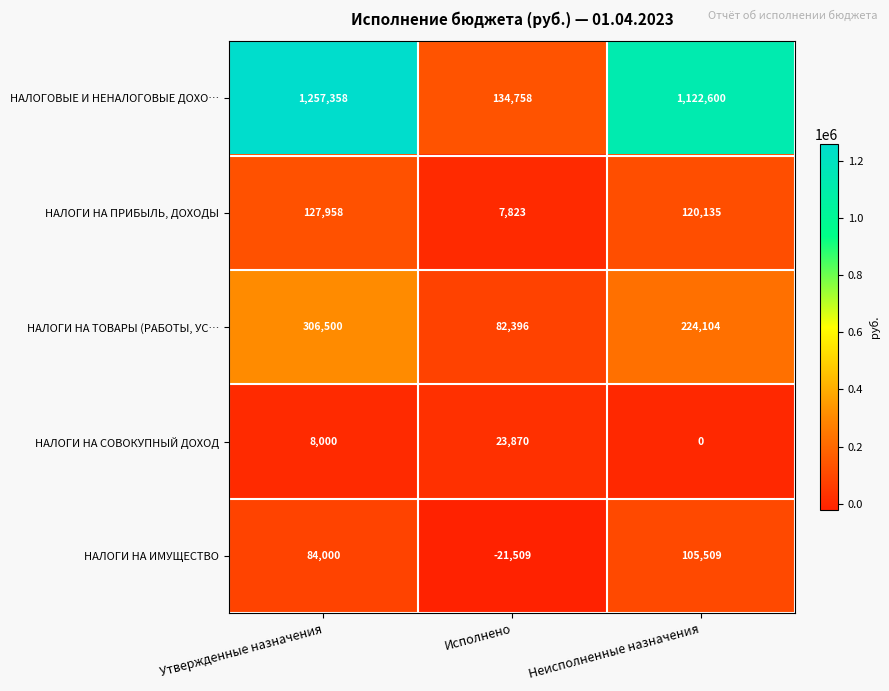

Which series changed the most between Утвержденные назначения and Исполнено?

НАЛОГОВЫЕ И НЕНАЛОГОВЫЕ ДОХО…